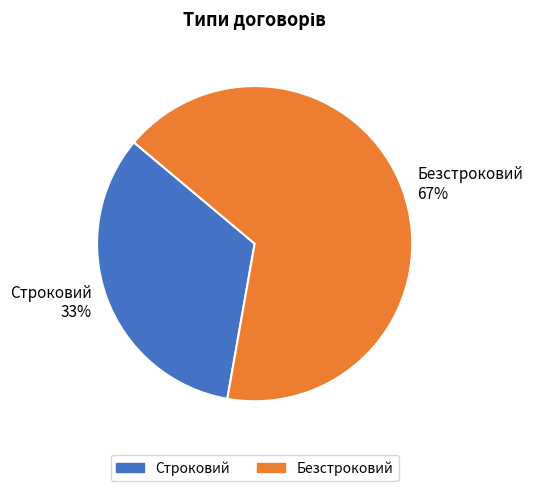

Approximately how many times larger is the value at Безстроковий compared to Строковий?

2.0